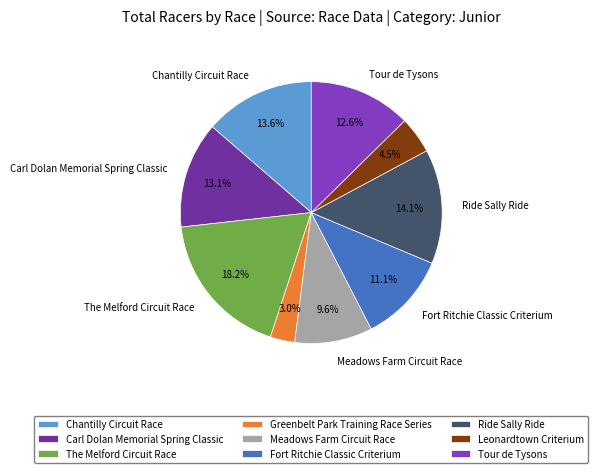

Which slice is the largest?

The Melford Circuit Race